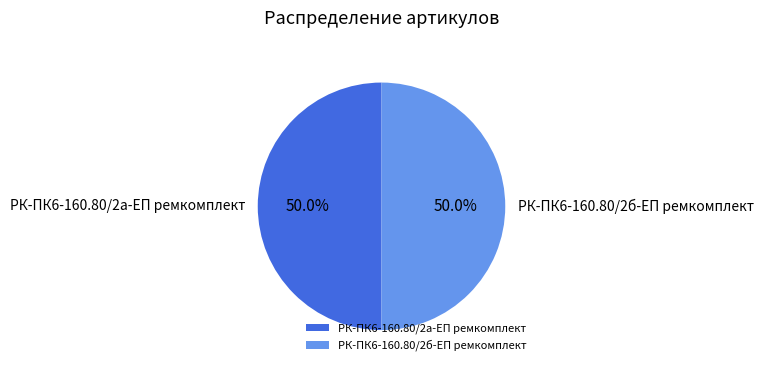

Combined, what portion of the pie is РК-ПК6-160.80/2б-ЕП ремкомплект and РК-ПК6-160.80/2а-ЕП ремкомплект?

100.0%